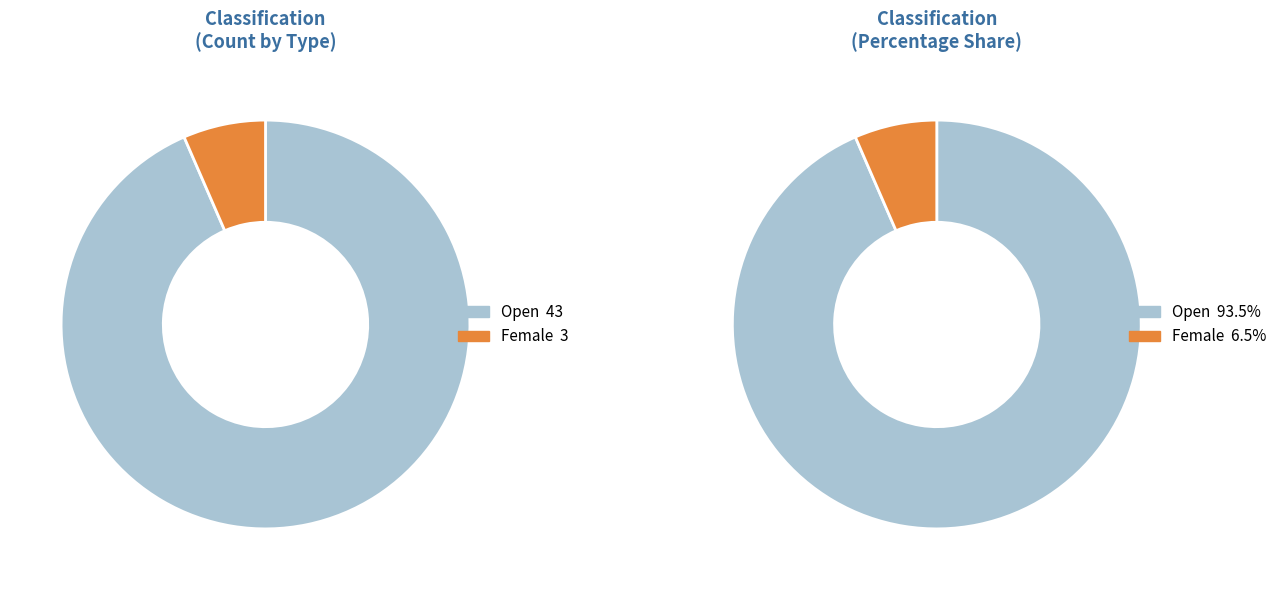

What percentage is the Open slice, to the nearest percent?

93%